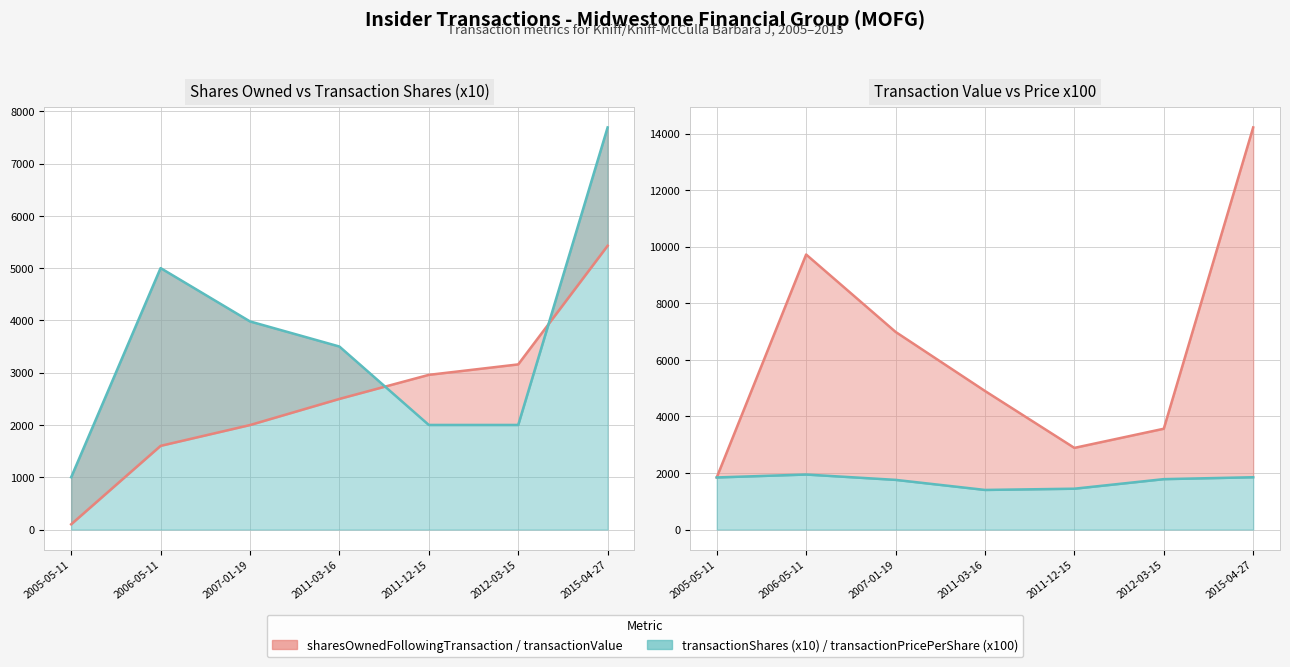

How many interior local peaks does the transactionShares (x10) line series have?

1